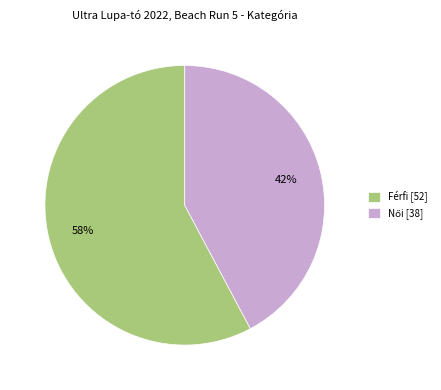

Which slice is the largest?

Férfi [52]